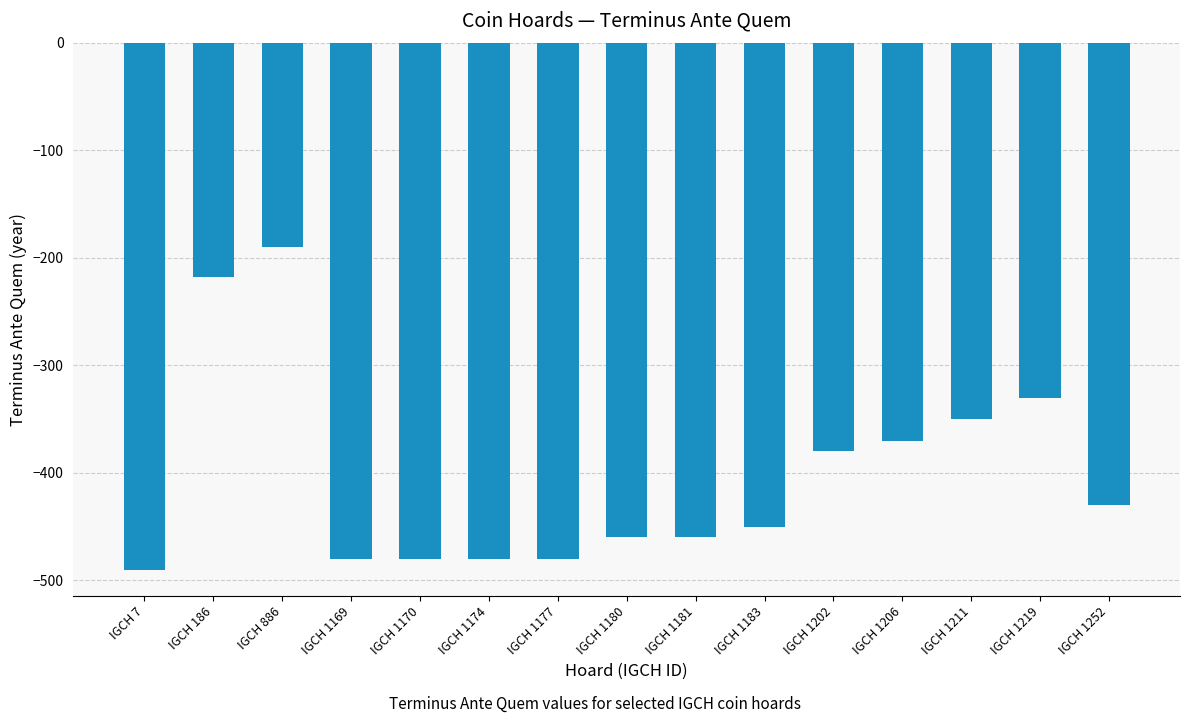

At which category does the chart reach its minimum across all series?

IGCH 7